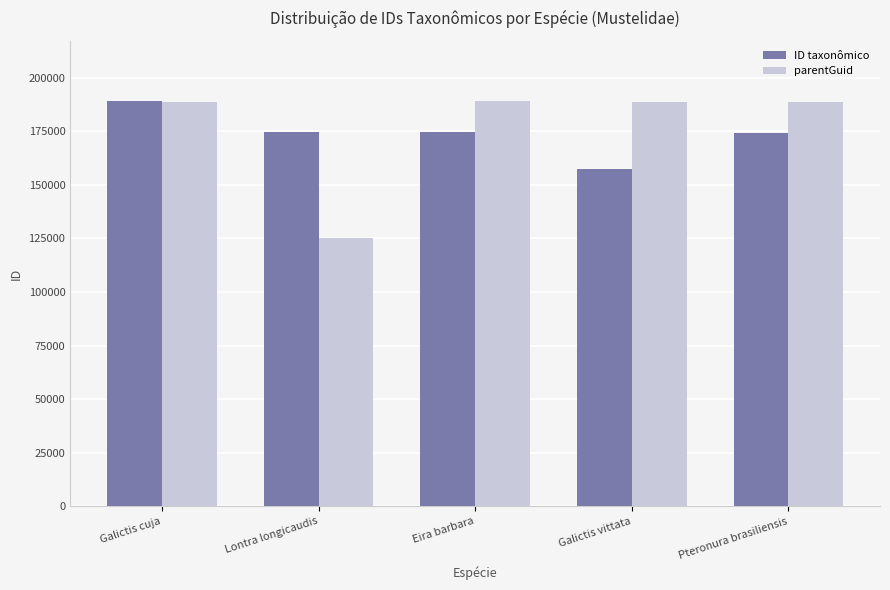

Rank the series at Lontra longicaudis from highest to lowest value.

ID taxonômico, parentGuid